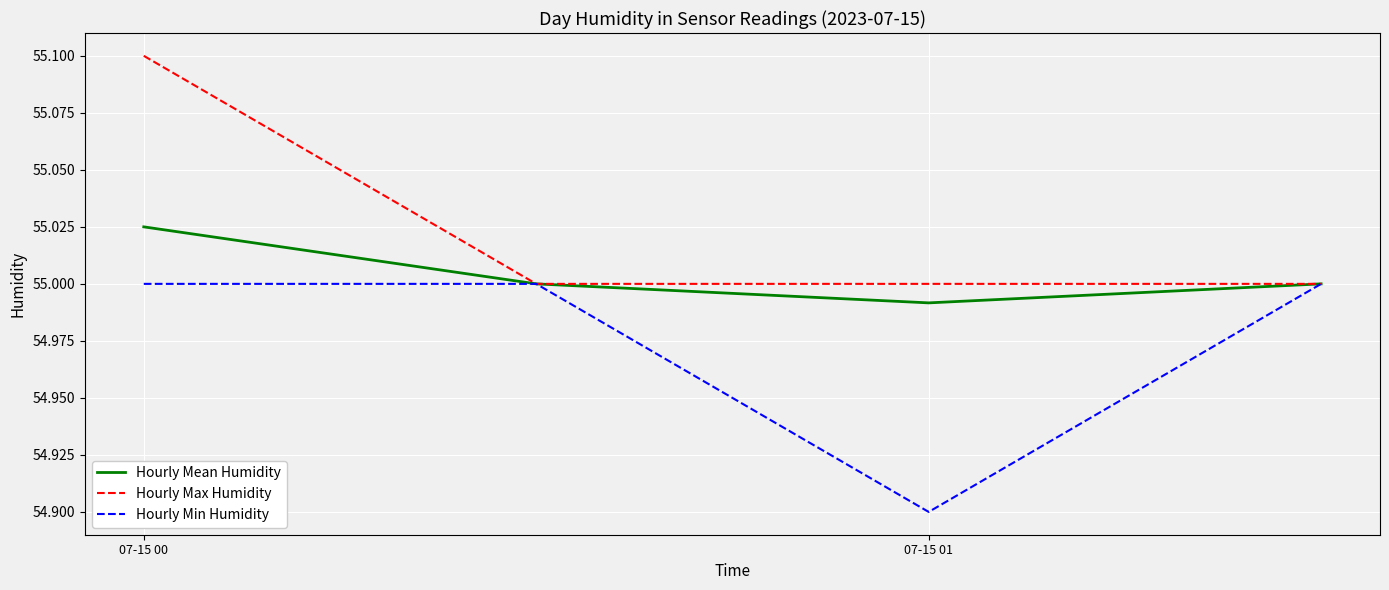

What is the minimum value shown in the chart?

54.9